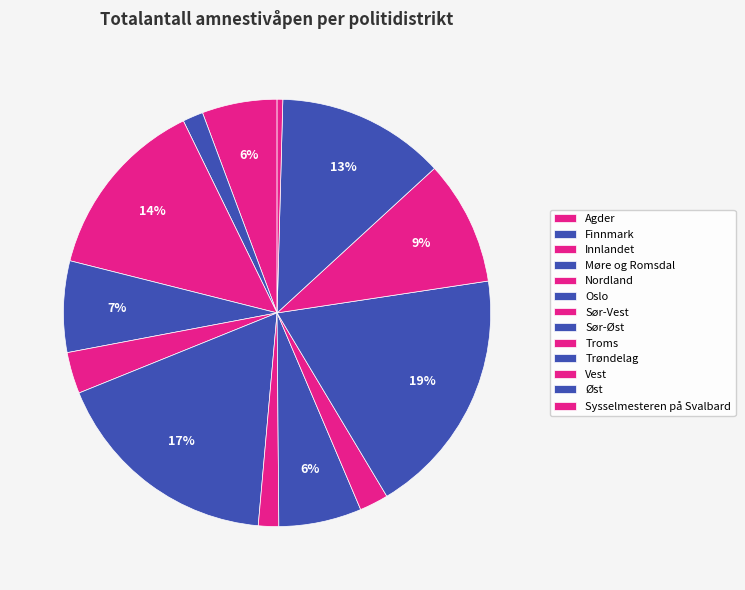

True or false: Innlandet accounts for 26% of the total.

False